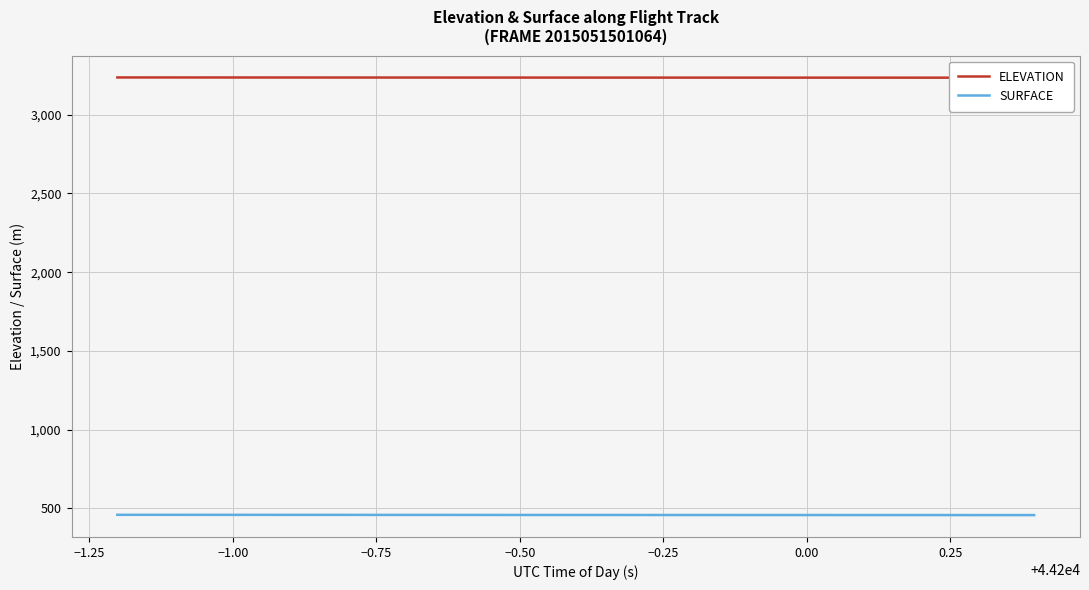

Rank the series by their average value, from lowest to highest.

SURFACE, ELEVATION